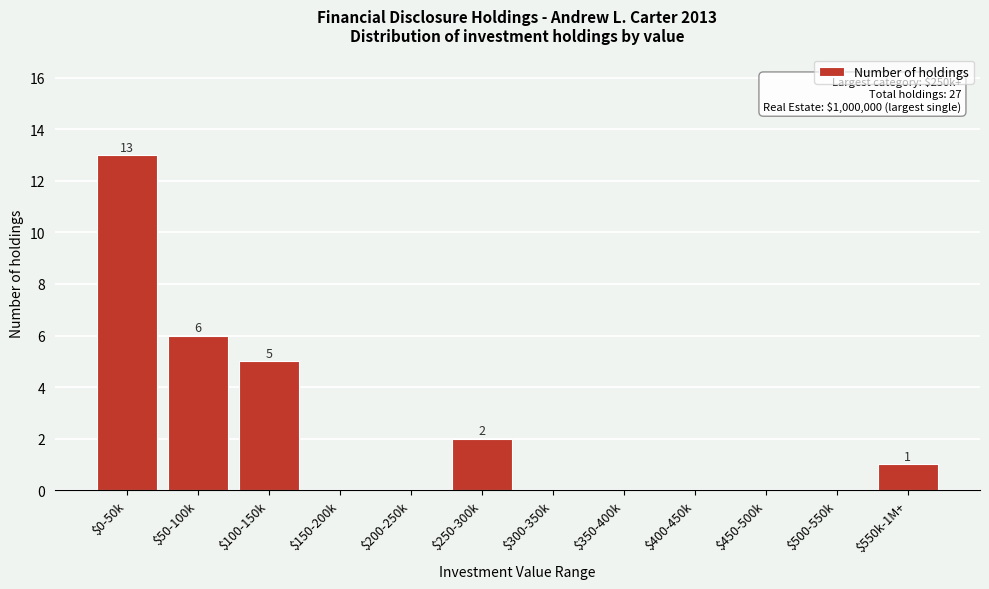

True or false: the data shows -4 at $200-250k.

False